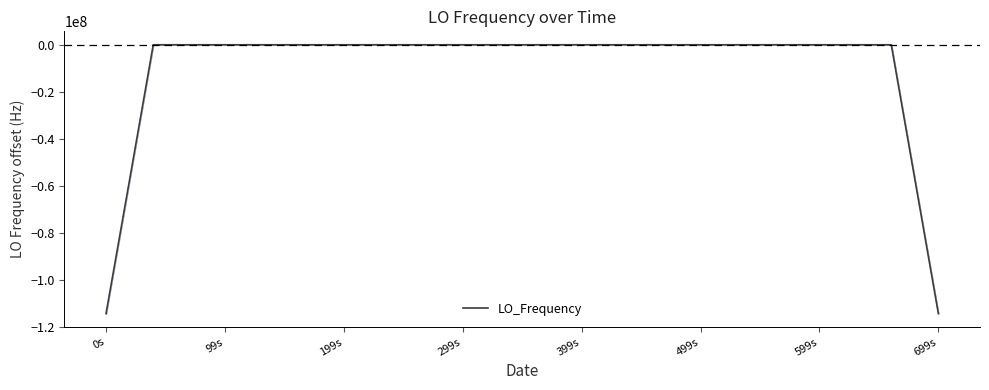

What is the minimum value shown in the chart?

-114418798.4